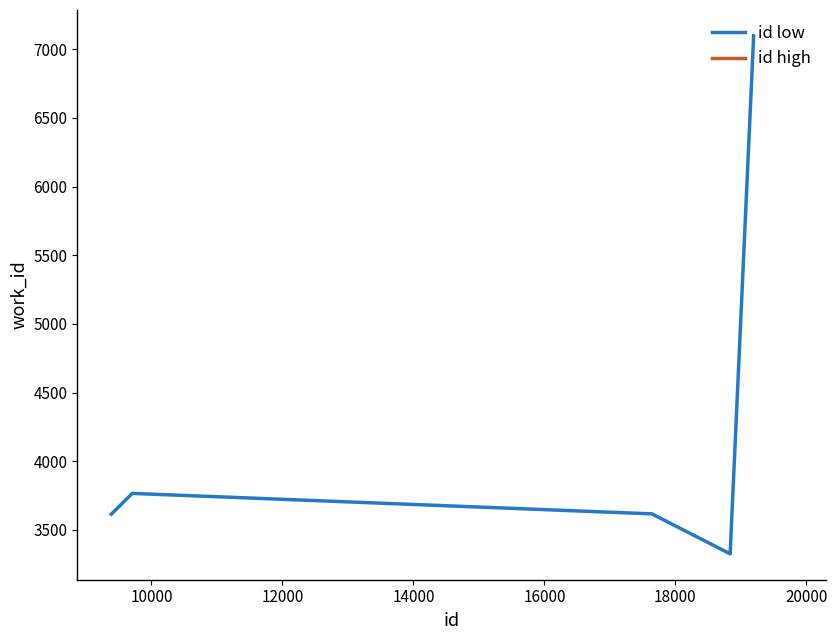

True or false: id low and id high intersect in this chart.

True